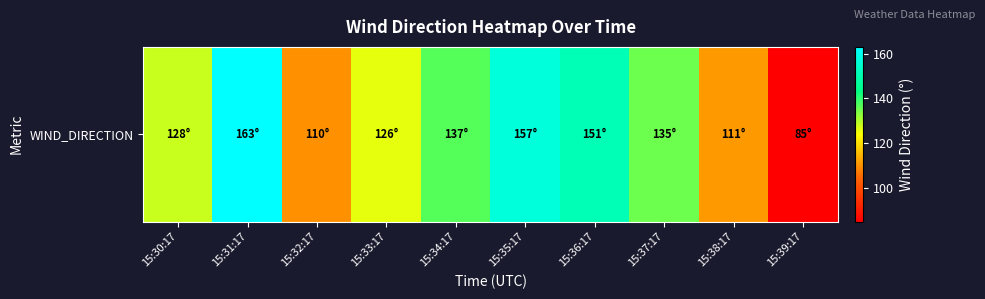

Rank the categories by value from lowest to highest.

15:39:17, 15:32:17, 15:38:17, 15:33:17, 15:30:17, 15:37:17, 15:34:17, 15:36:17, 15:35:17, 15:31:17